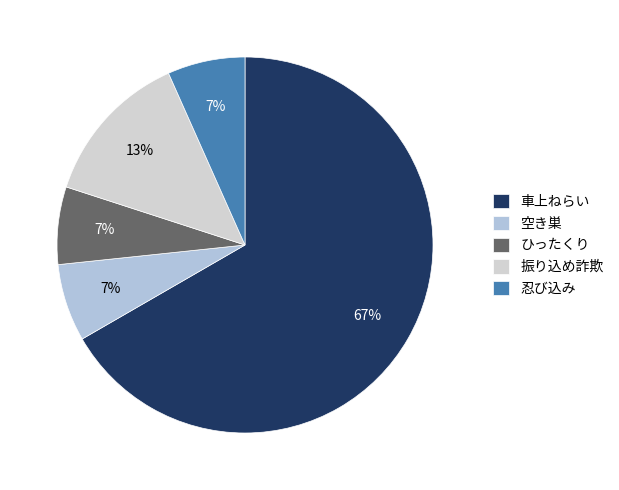

Which has a higher value, 振り込め詐欺 or ひったくり?

振り込め詐欺